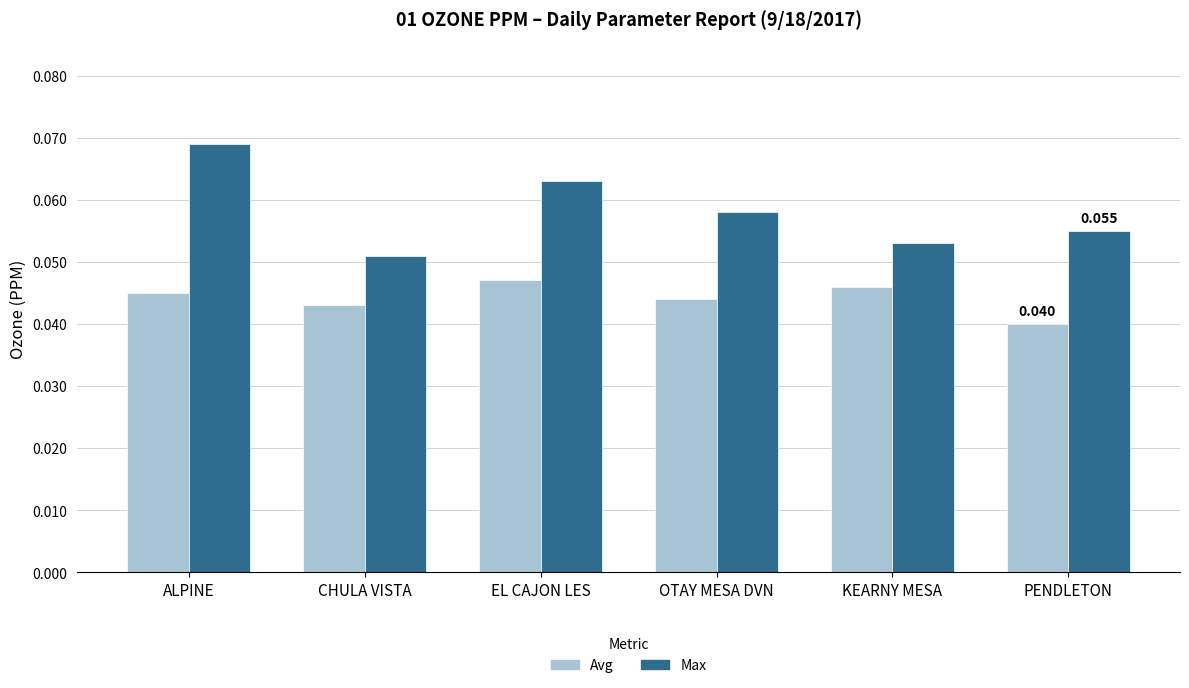

List the series in order of their overall mean, highest first.

Max, Avg